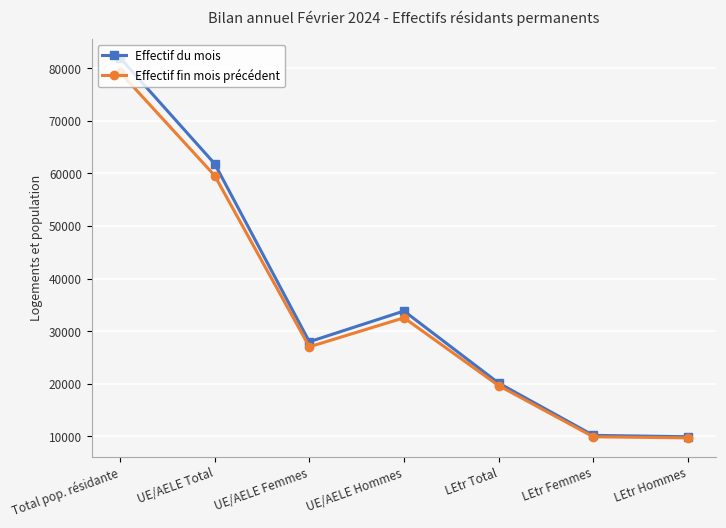

What is the sum of all Effectif du mois values?

245916